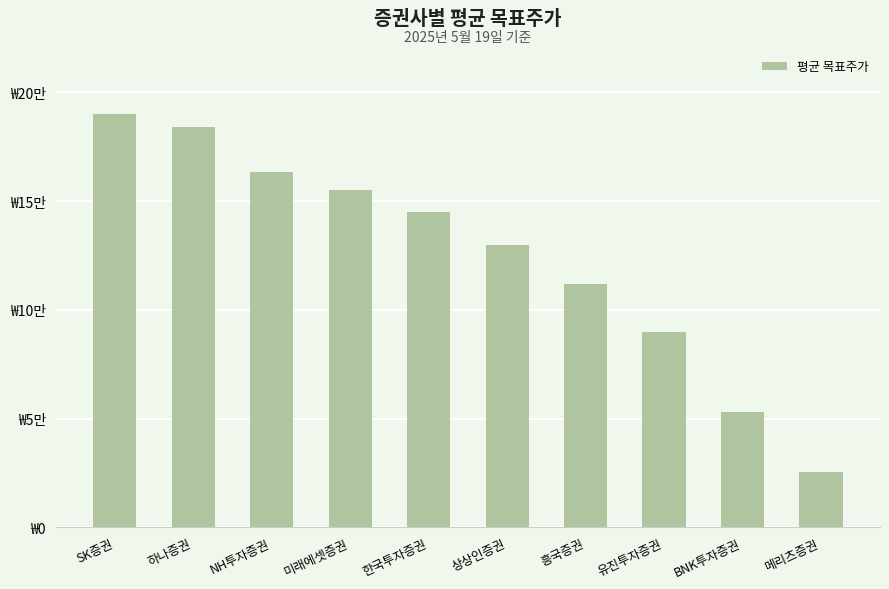

What is the average value?

124773